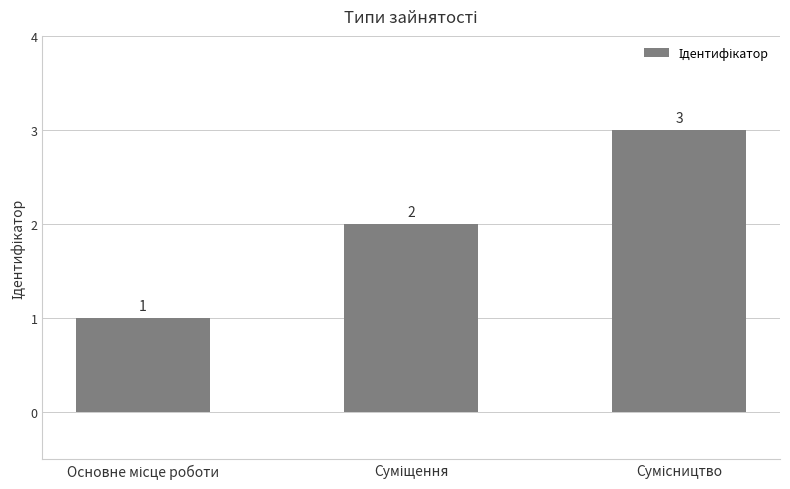

What is the difference between the maximum and second lowest values?

1